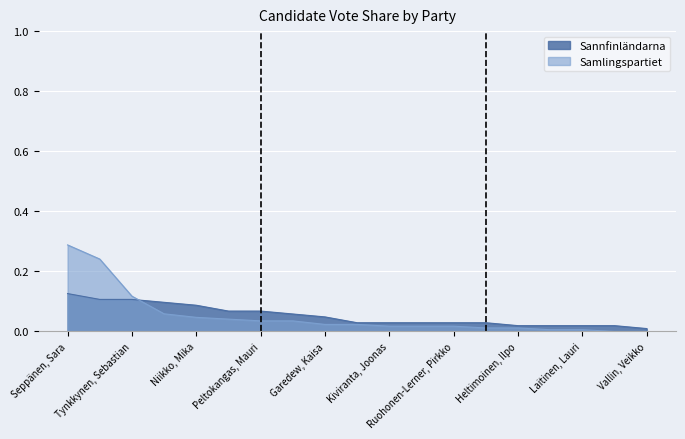

Which series has the widest spread of values?

Samlingspartiet